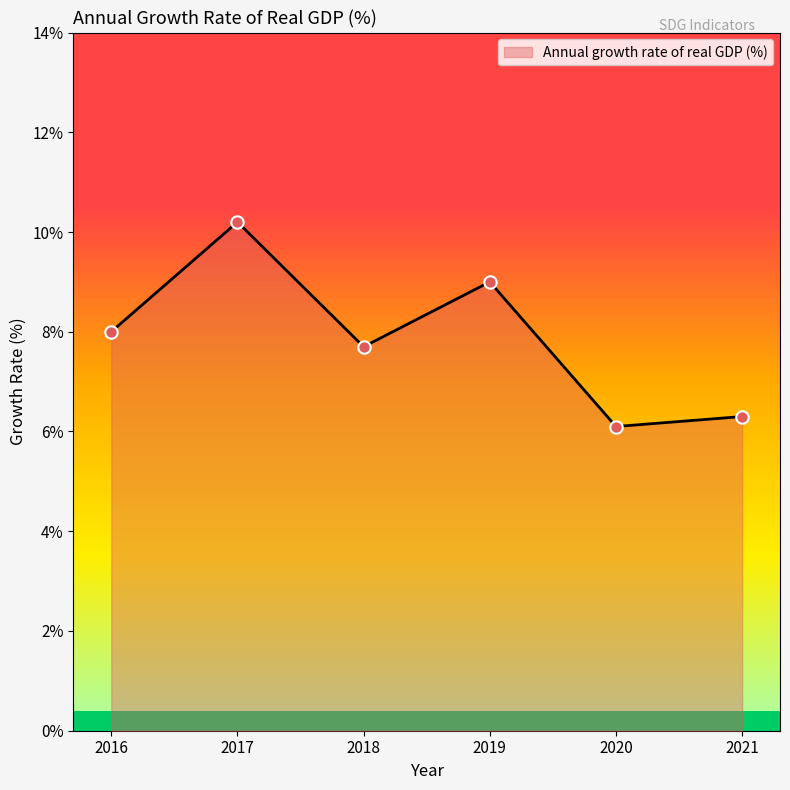

What is the change in value from 2016 to 2018?

-0.3